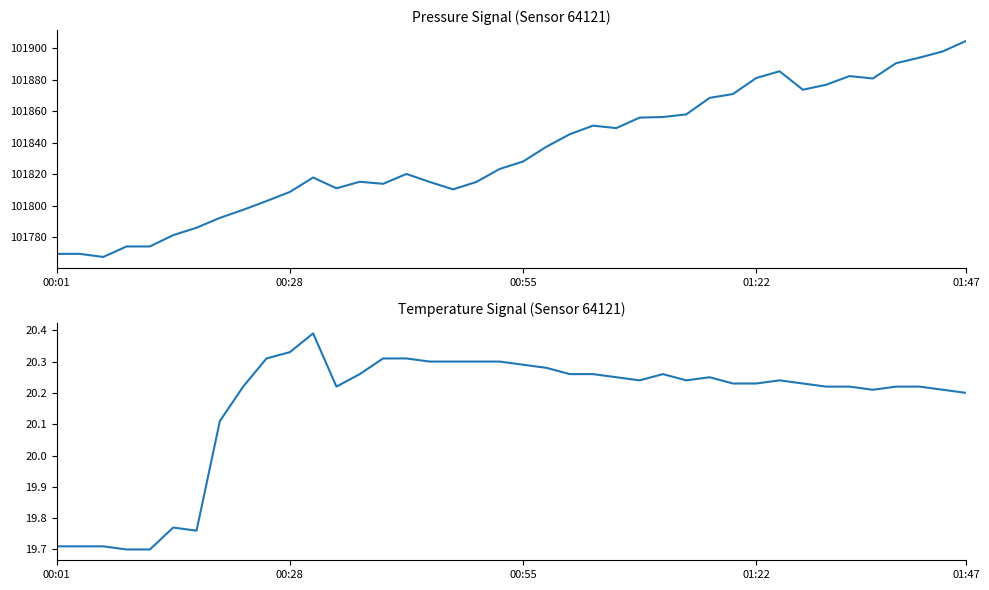

How many series are shown in this chart?

2